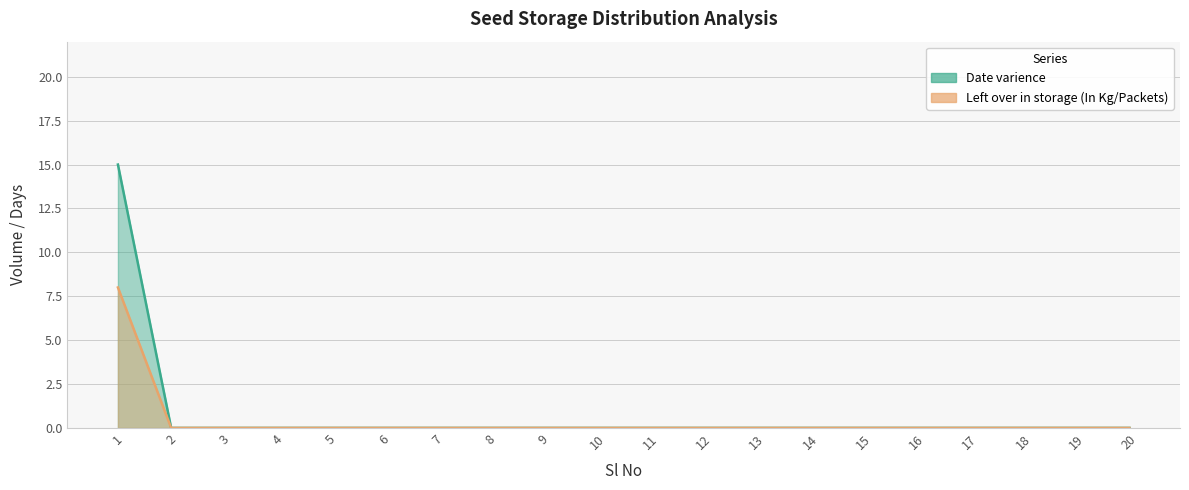

The Left over in storage (In Kg/Packets) series shows 0 at 5. True or false?

True